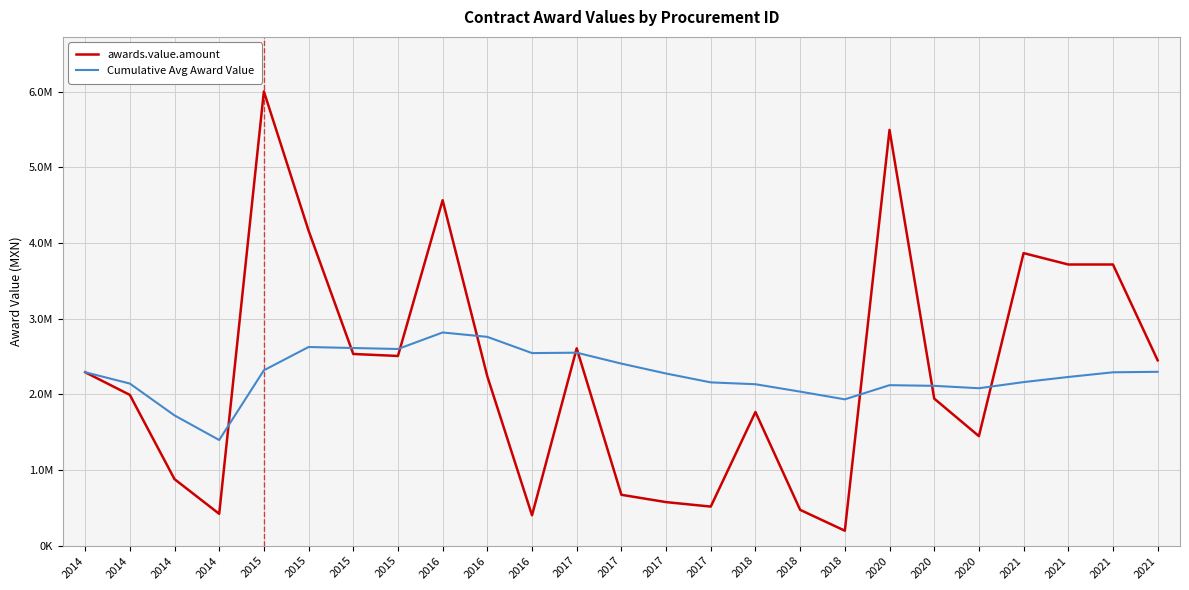

List the series in order of their peak value, highest first.

awards.value.amount, Cumulative Avg Award Value